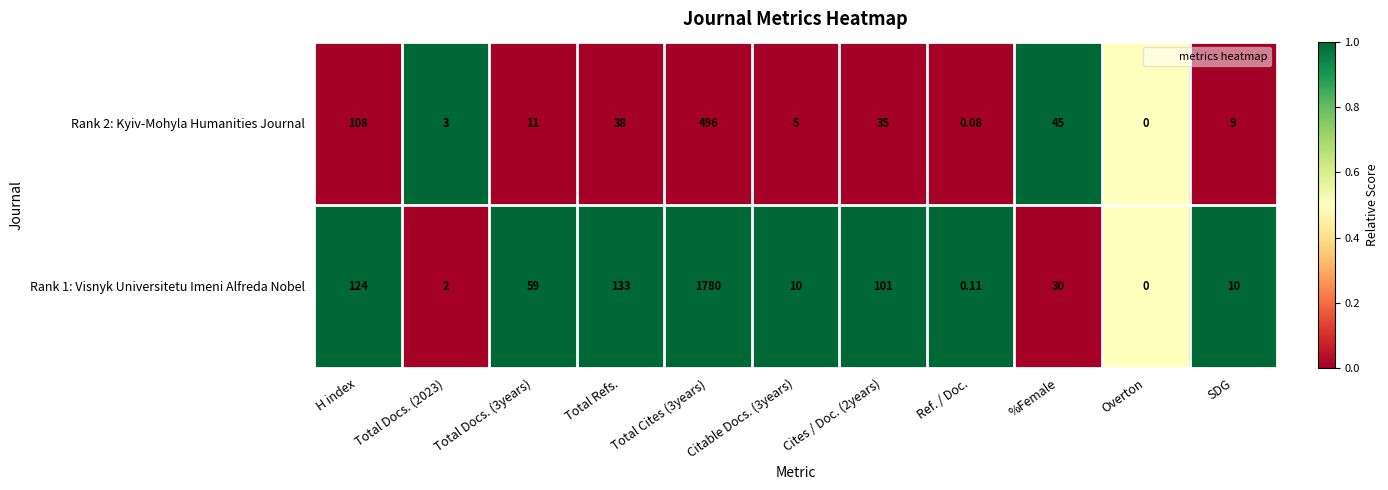

At which label is Rank 2: Kyiv-Mohyla Humanities Journal closest to 248?

H index